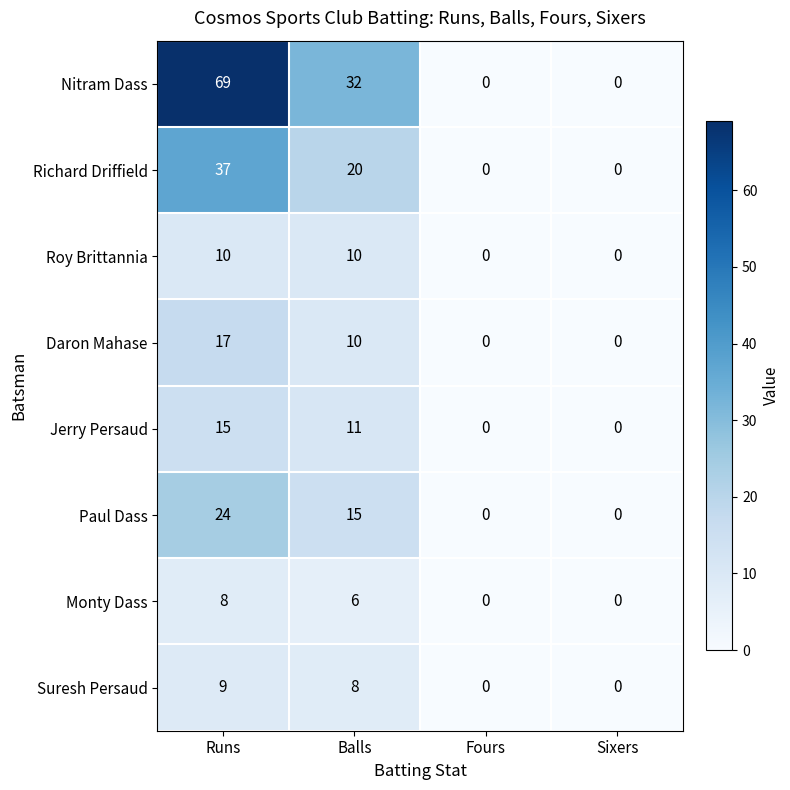

Is it true that Richard Driffield equals 0 at Sixers?

True